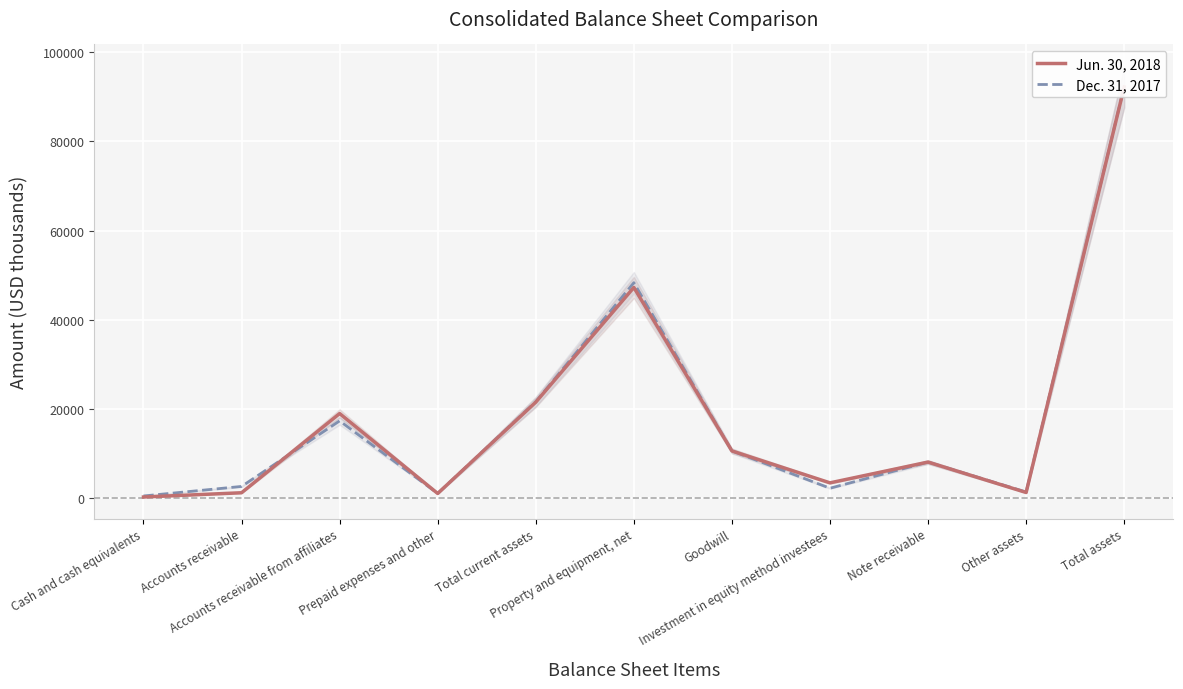

Which series has the largest range (max minus min)?

Jun. 30, 2018